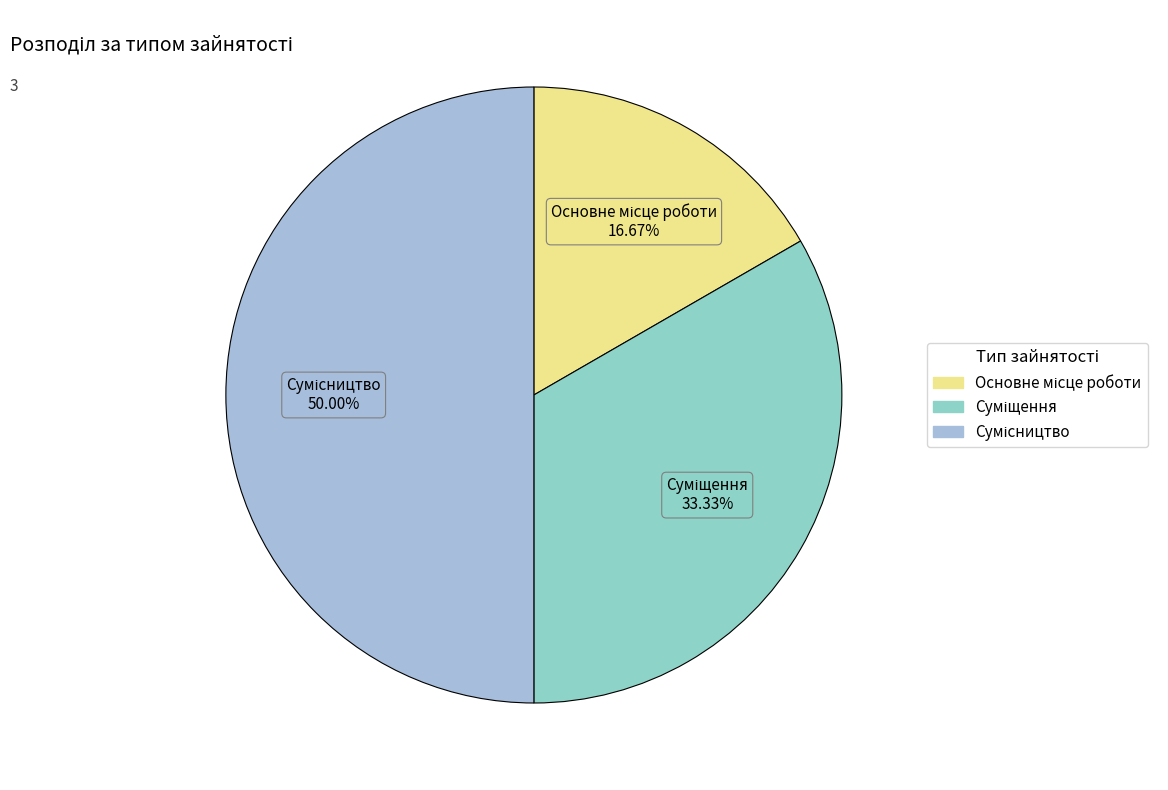

How many slices are in this pie chart?

3